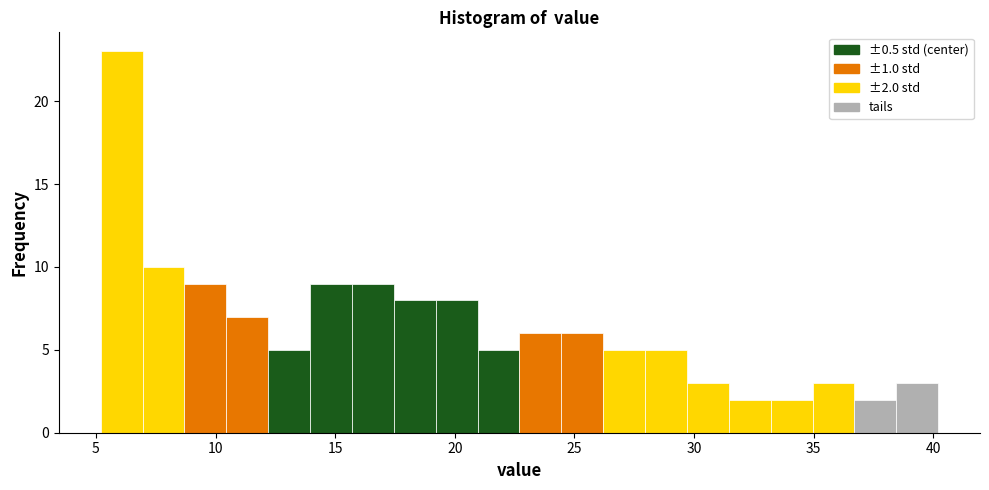

Around what value on the x-axis is the tallest bar? Give the approximate position of its centre, as read against the axis.

6.0